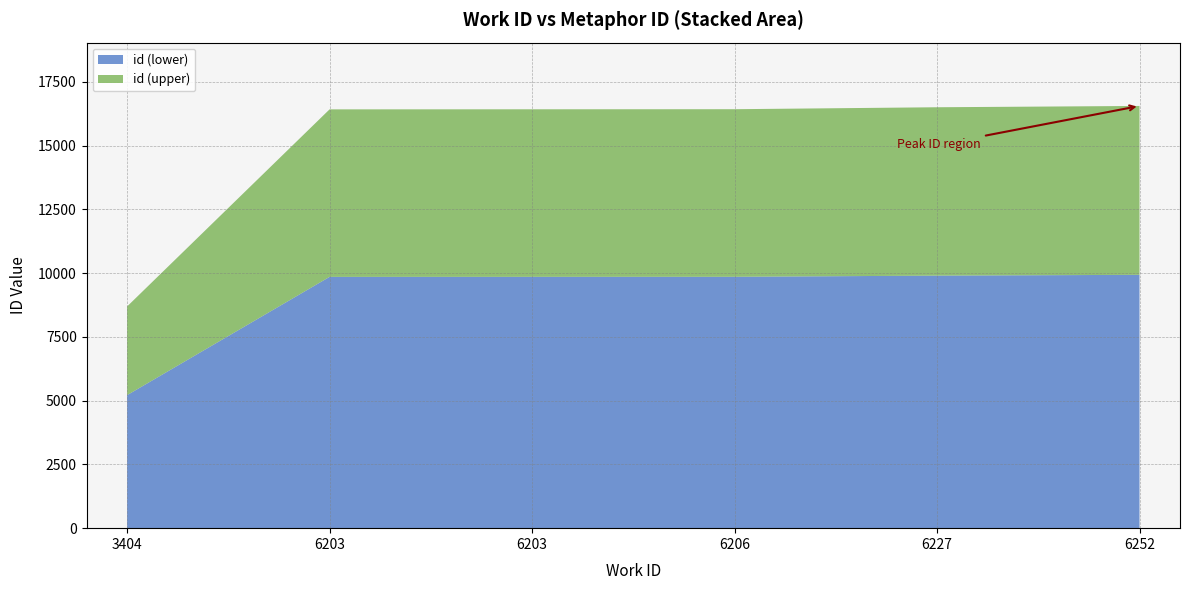

Reading left to right, list all the values displayed in this chart.

8692	16421	16424	16427	16504	16555